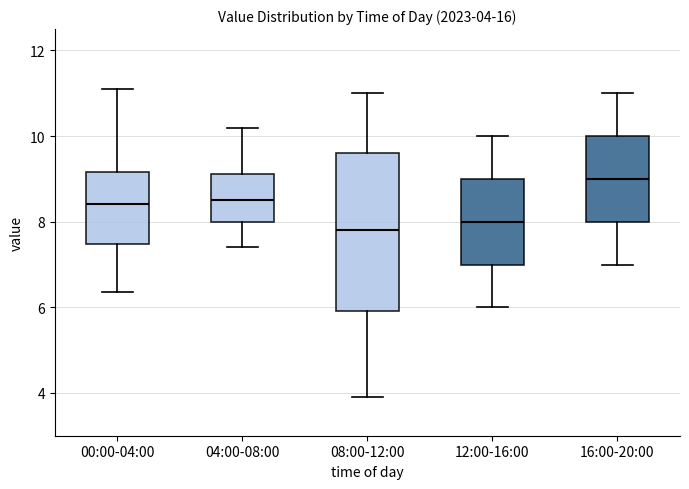

Which box has the lowest median line?

08:00-12:00